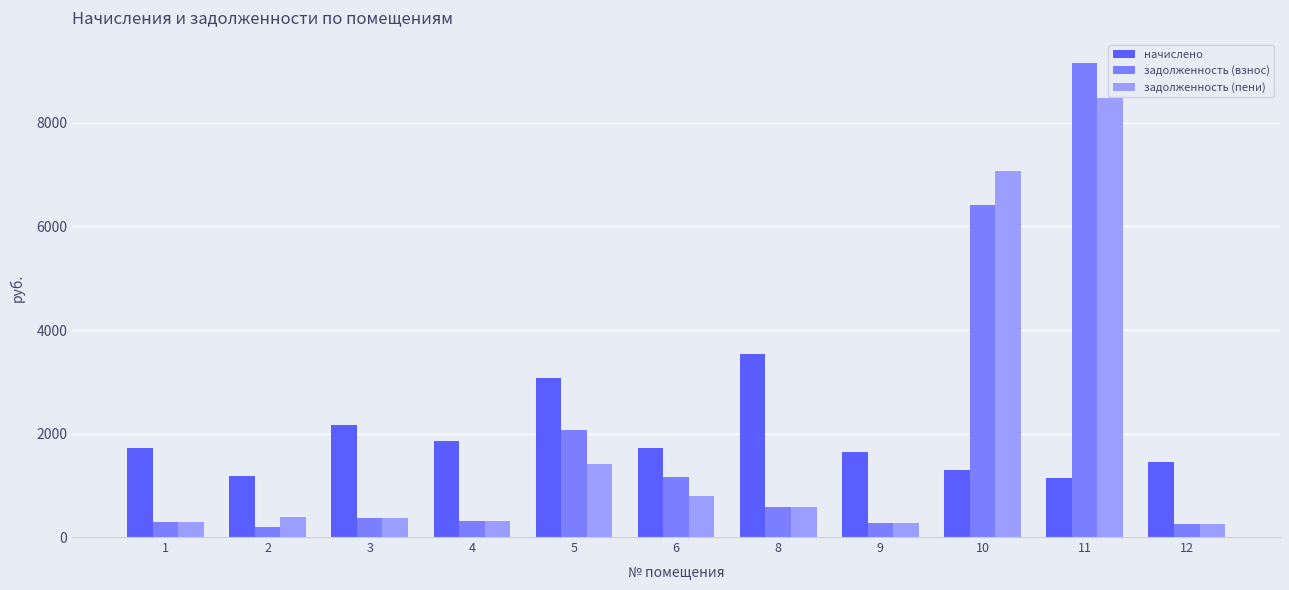

Are the bars horizontal?

No